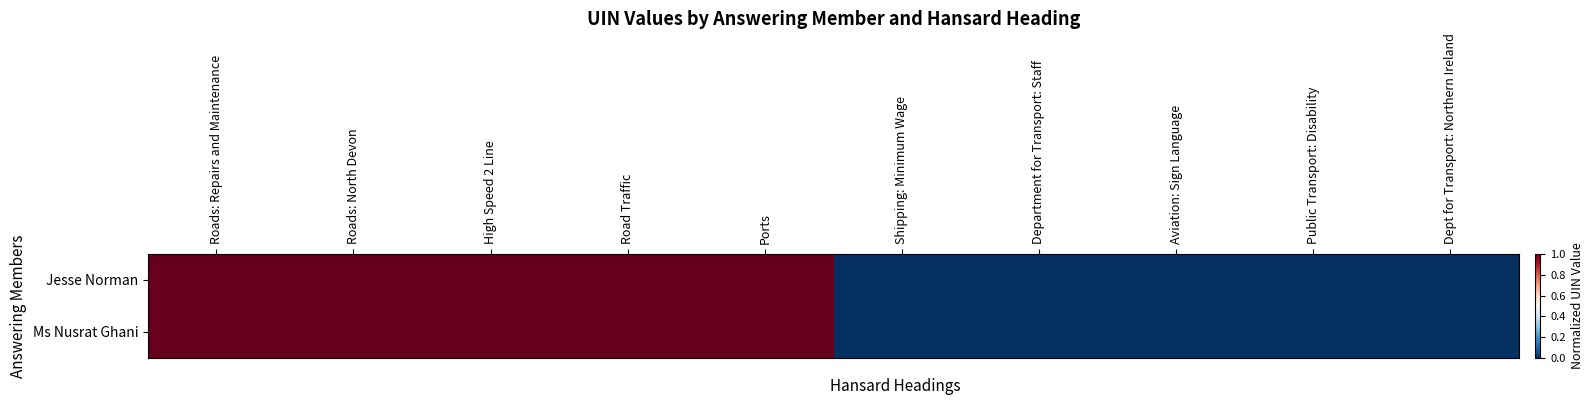

At which category is the sum across all series the highest?

Ports